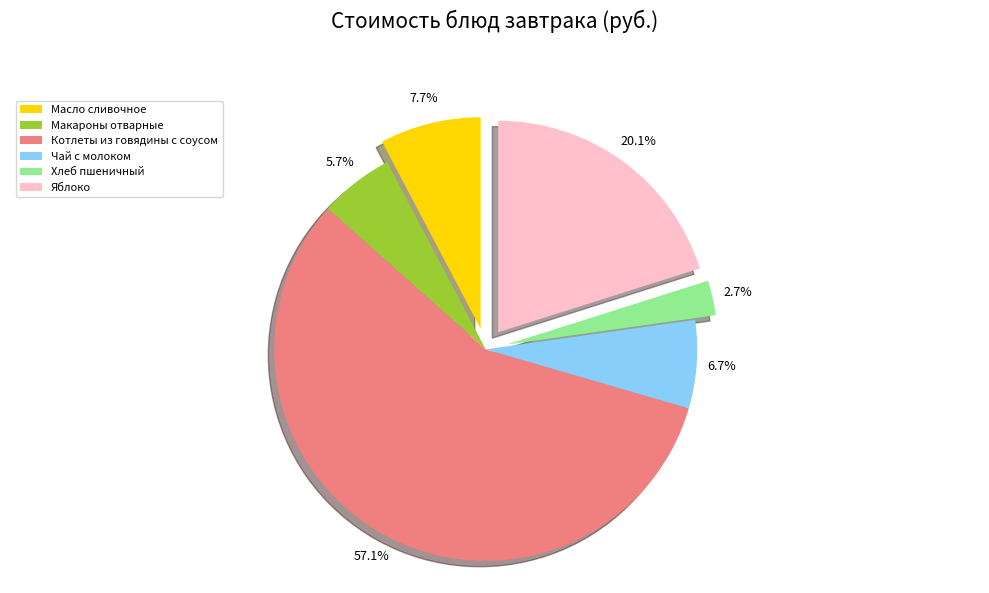

What is the smallest slice in the pie chart?

Хлеб пшеничный